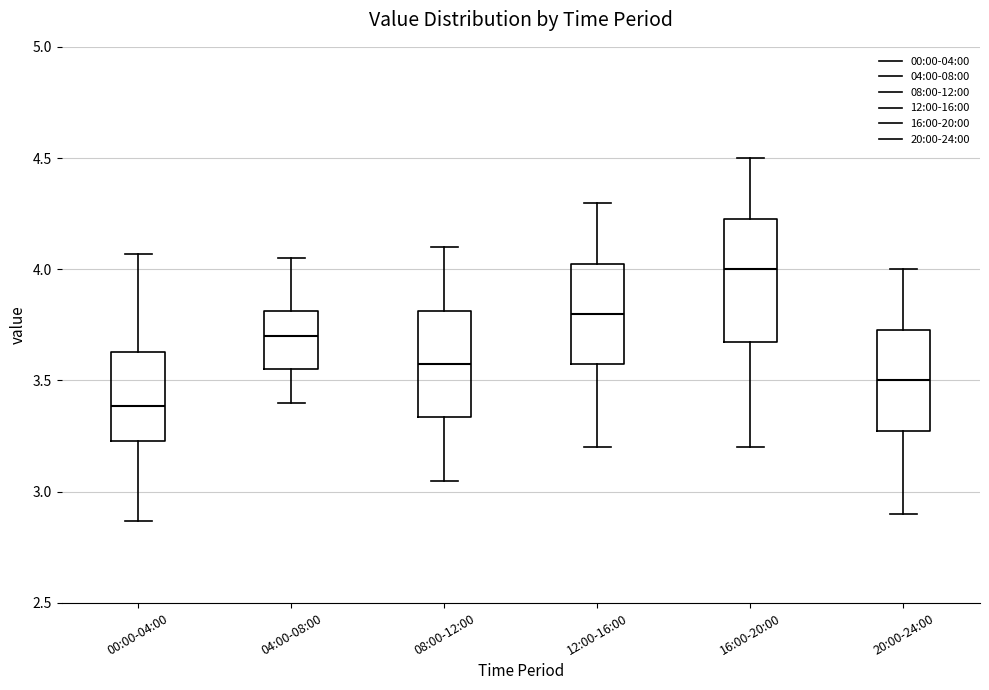

Comparing the boxes themselves (not the whiskers), which one is the tallest?

16:00-20:00